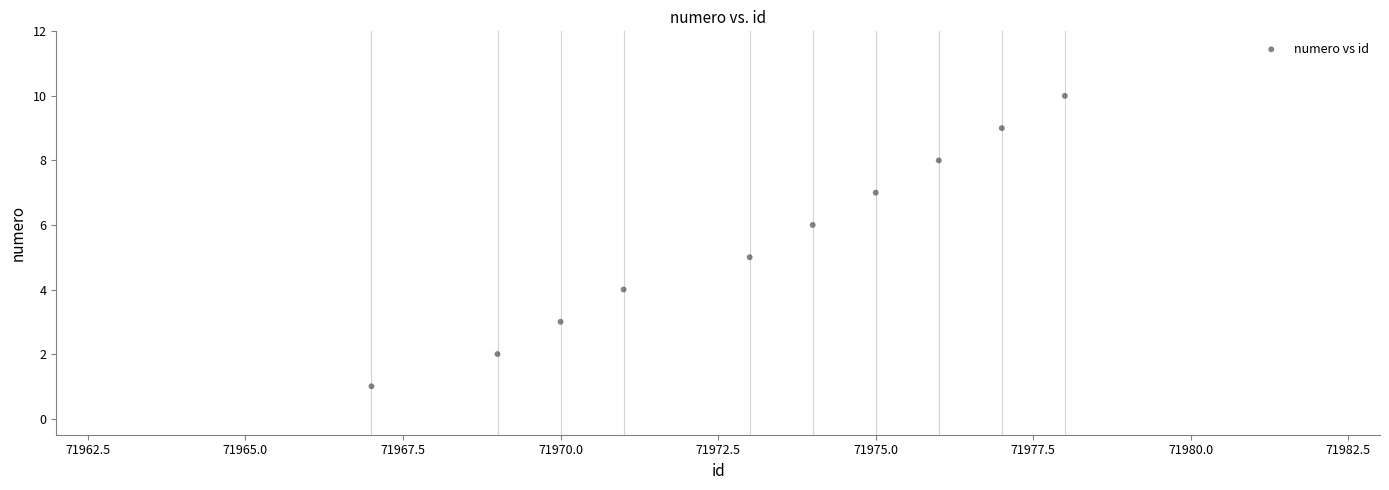

What is the average X value?

71973